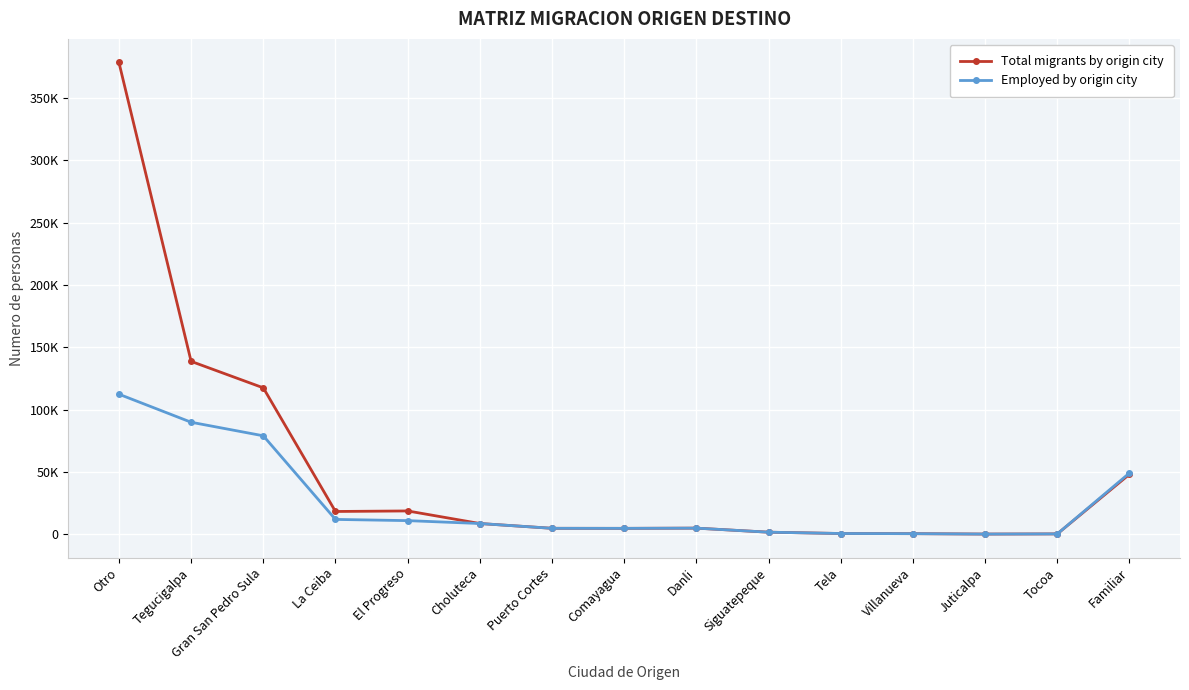

At how many categories does at least one series exceed 266386?

1